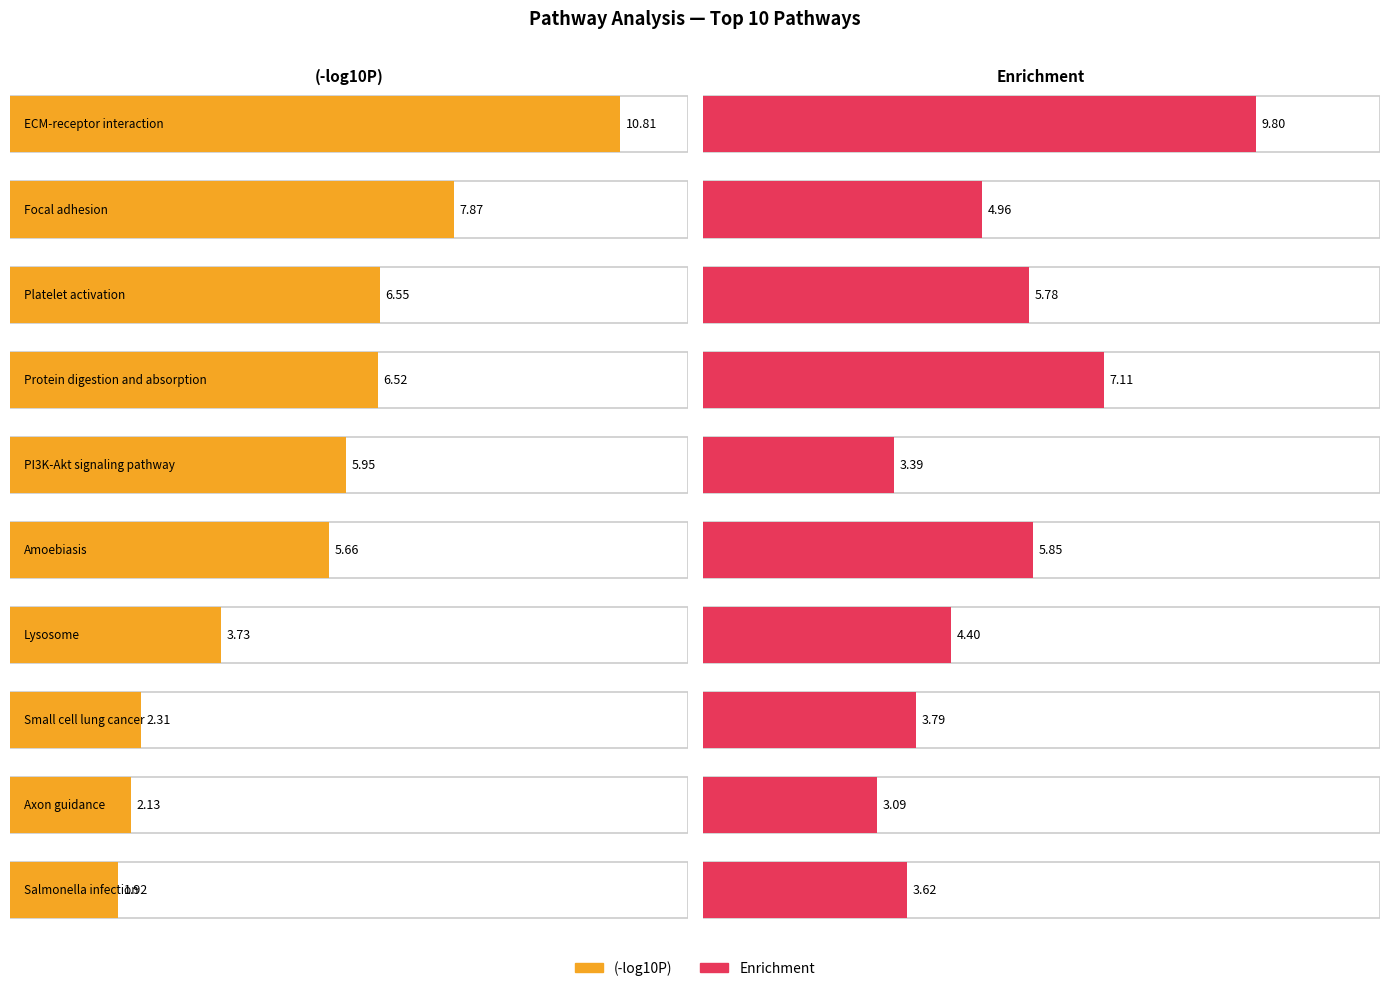

Is the value of (-log10P) at Small cell lung cancer greater than the value of Enrichment at Lysosome?

No